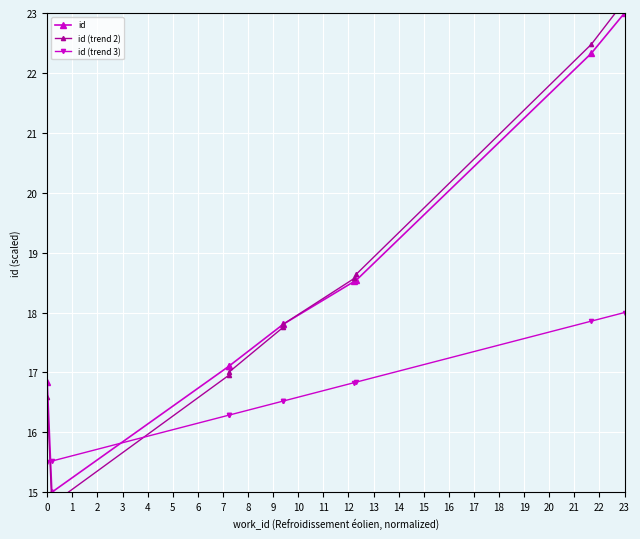

At −1, list the series in order from smallest to largest.

id (trend 3), id (trend 2), id